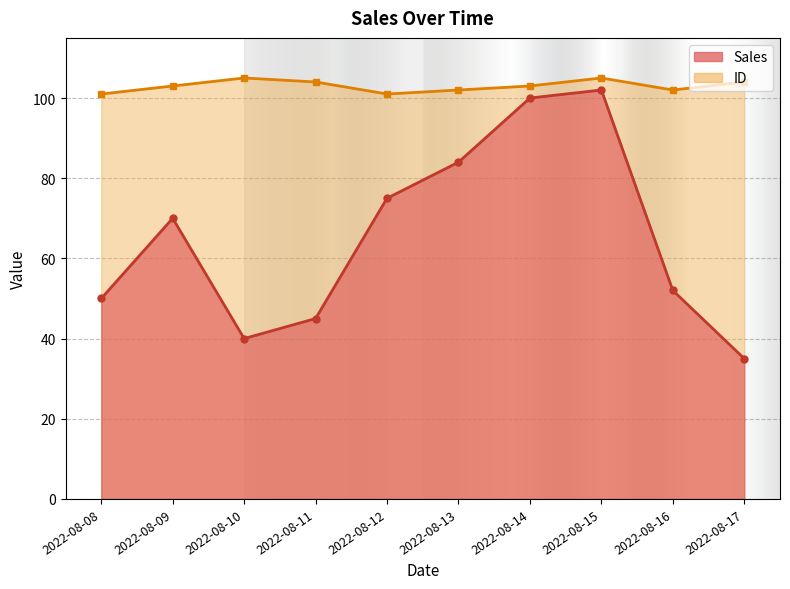

Rank the series at 2022-08-08 from highest to lowest value.

ID, Sales